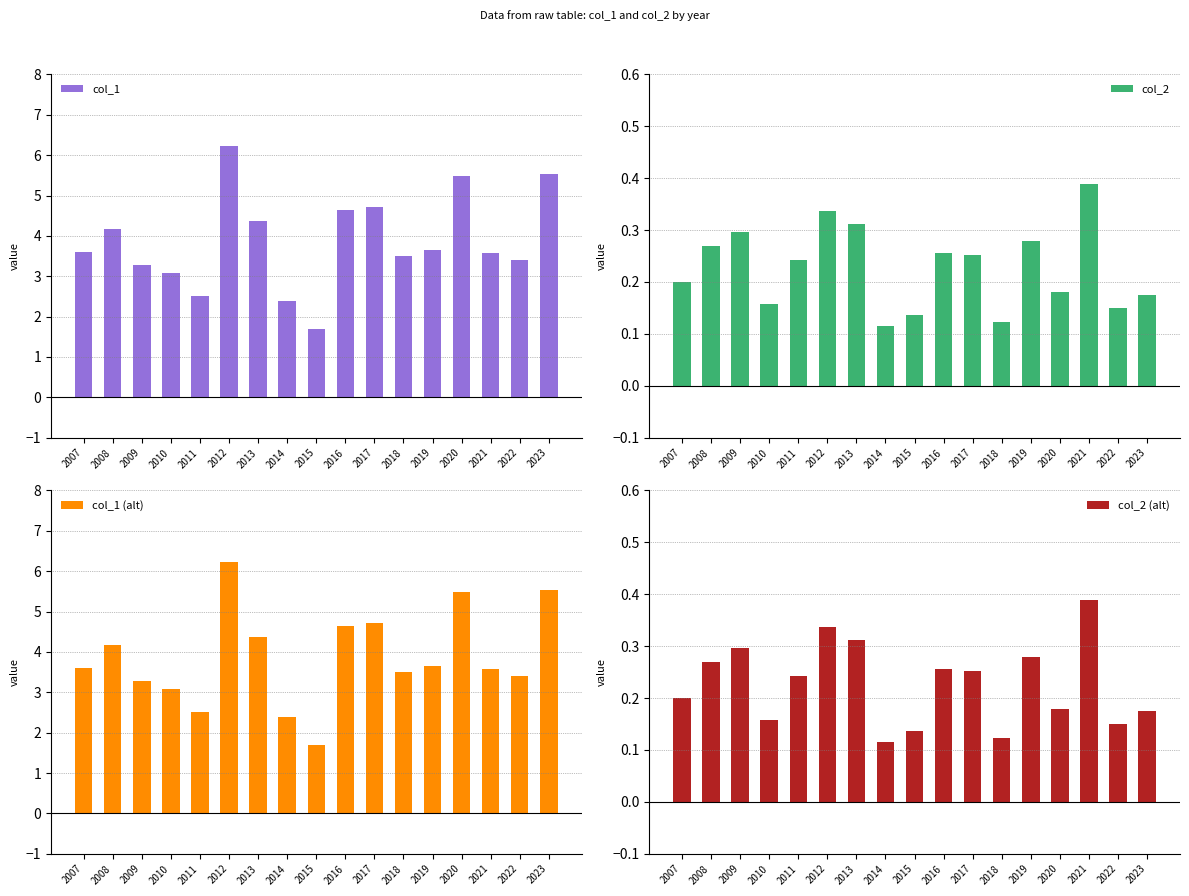

What is the minimum value shown in the chart?

0.1